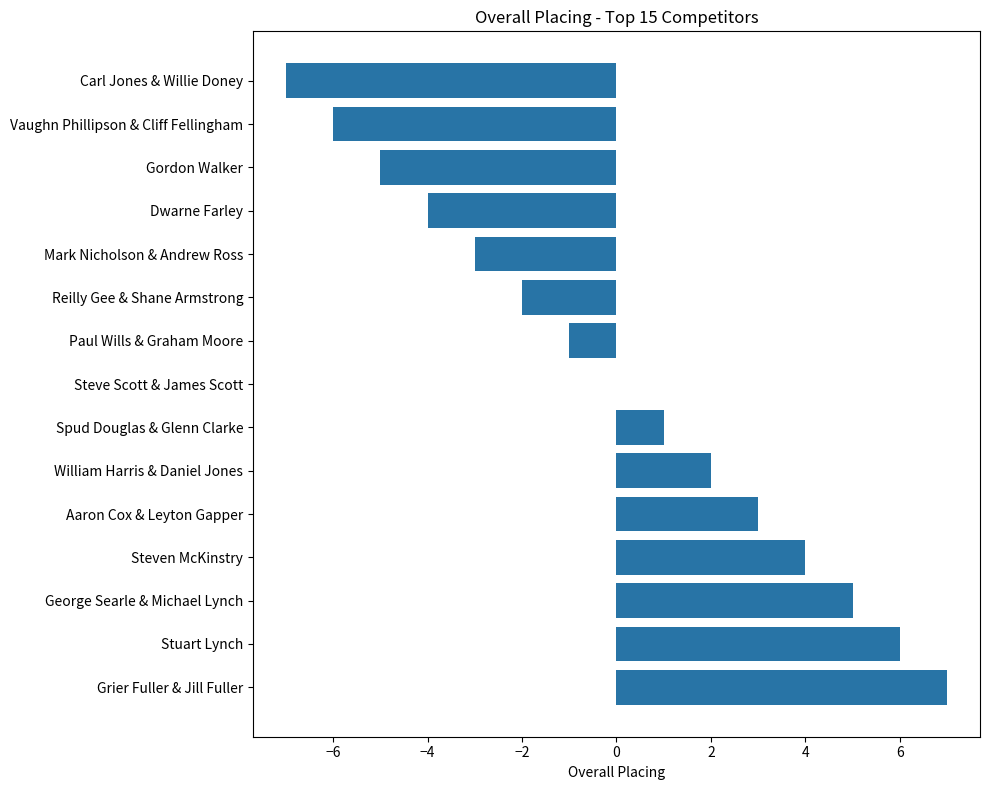

Which has a higher value, Spud Douglas & Glenn Clarke or Stuart Lynch?

Stuart Lynch